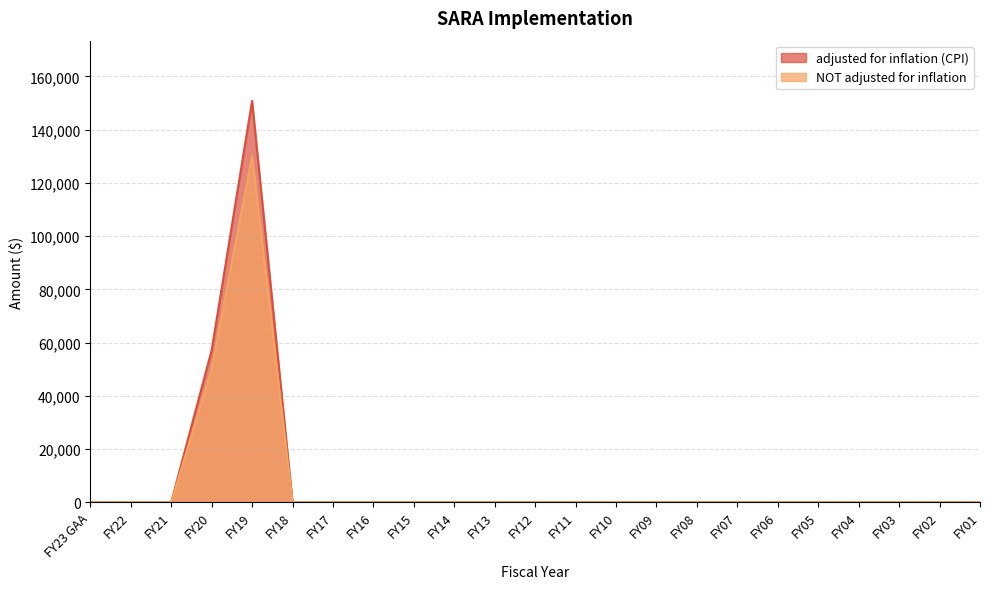

The NOT adjusted for inflation series shows 0 at FY14. True or false?

True